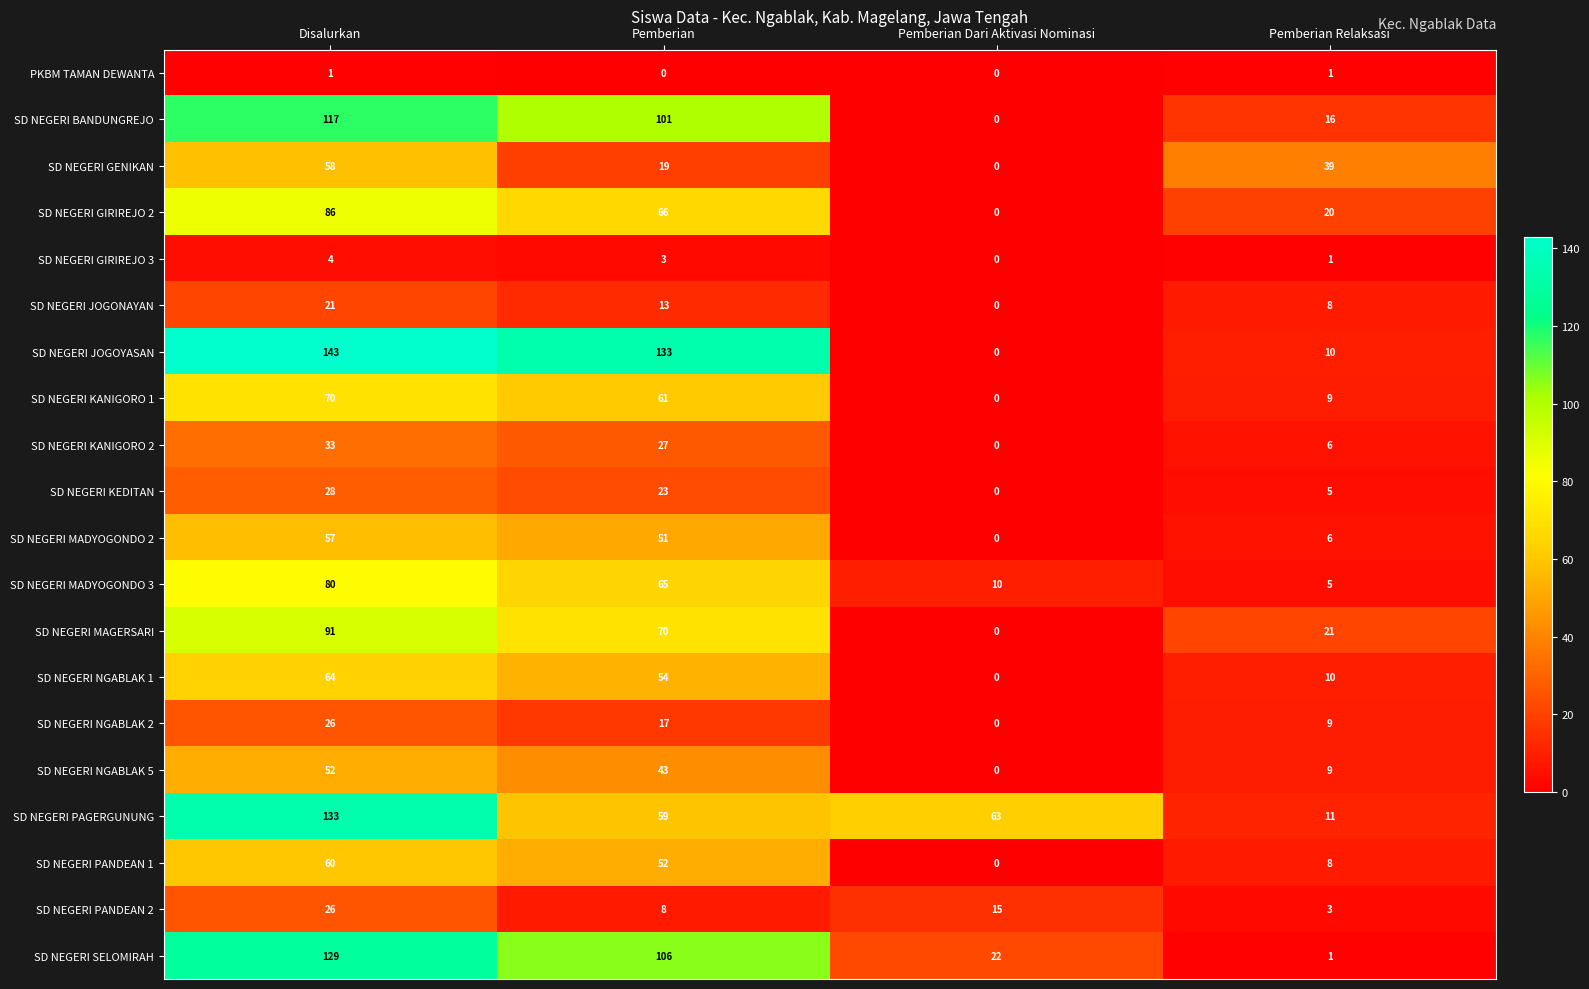

At which category does the chart reach its peak across all series?

Disalurkan